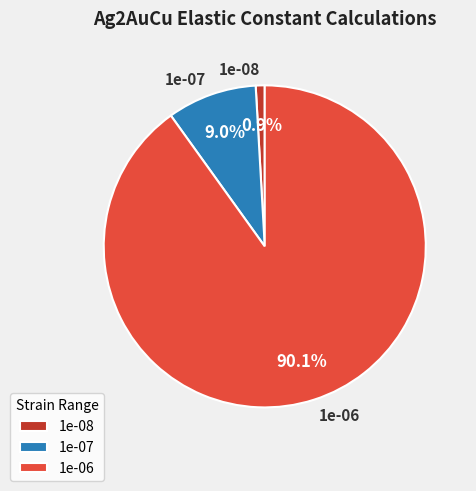

How many segments does this pie chart have?

3